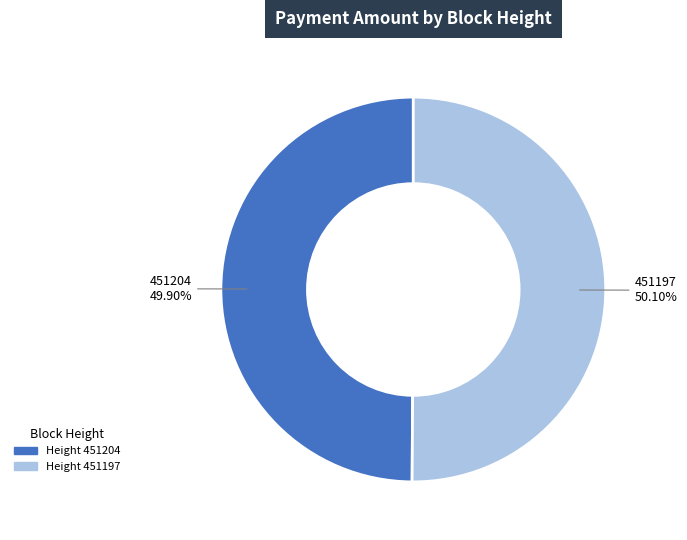

Combined, do Height 451204 and Height 451197 account for over 50%?

Yes